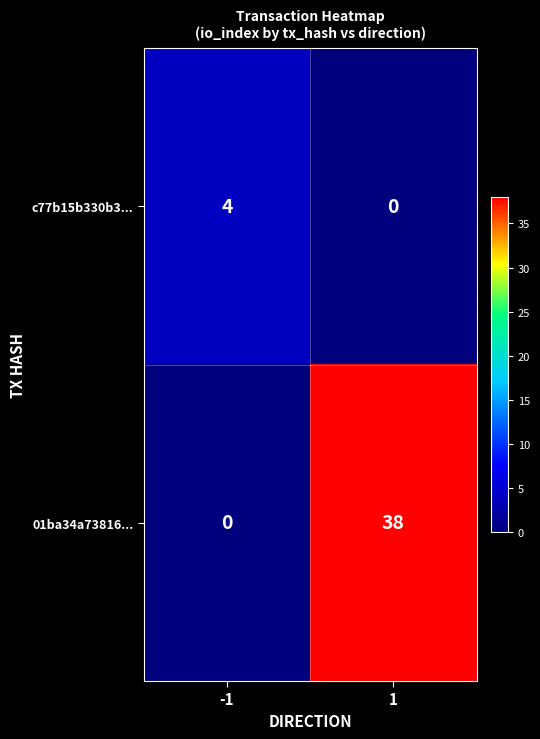

Reading right to left, extract all data points from this chart.

c77b15b330b3...: 0	4
01ba34a73816...: 38	0